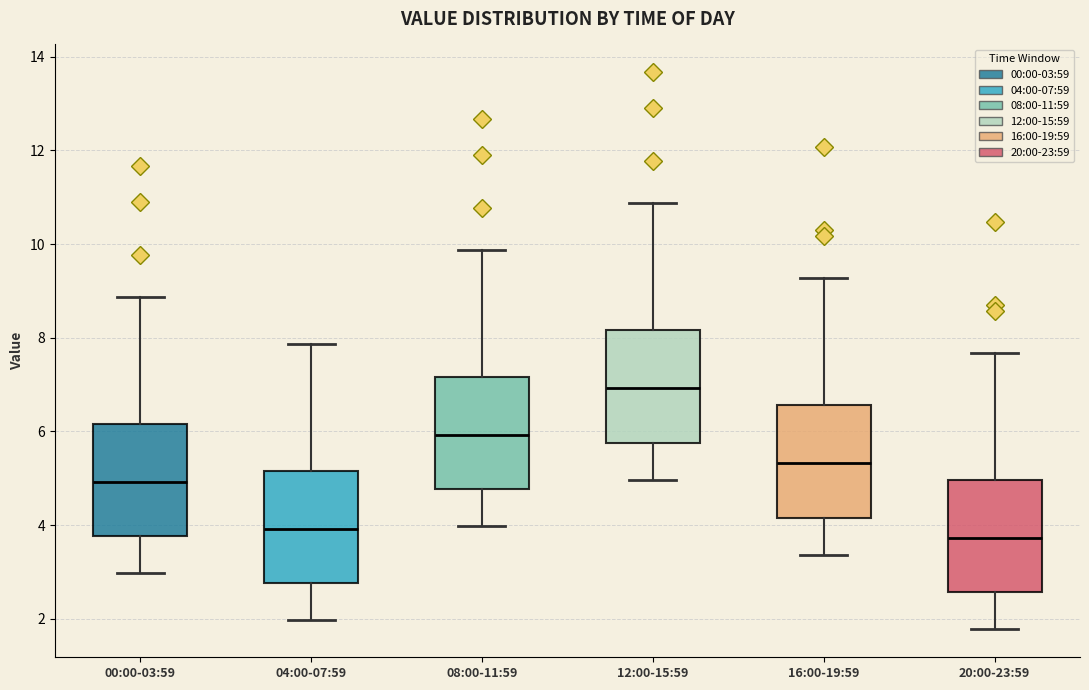

Where is the upper edge of the box for 16:00-19:59 on the y-axis? The values are not printed on the chart, so give them approximately, as read against the axis.

6.6